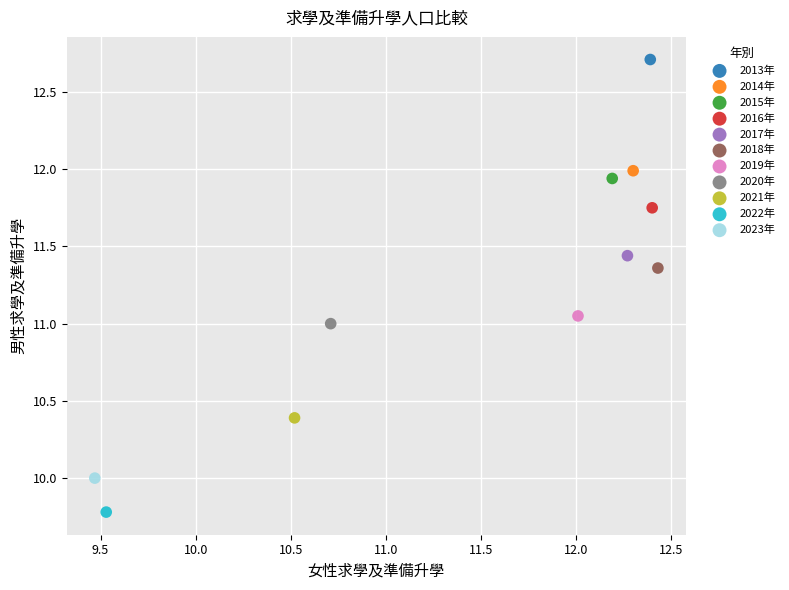

What are all the series names shown in the legend?

2013年, 2014年, 2015年, 2016年, 2017年, 2018年, 2019年, 2020年, 2021年, 2022年, 2023年